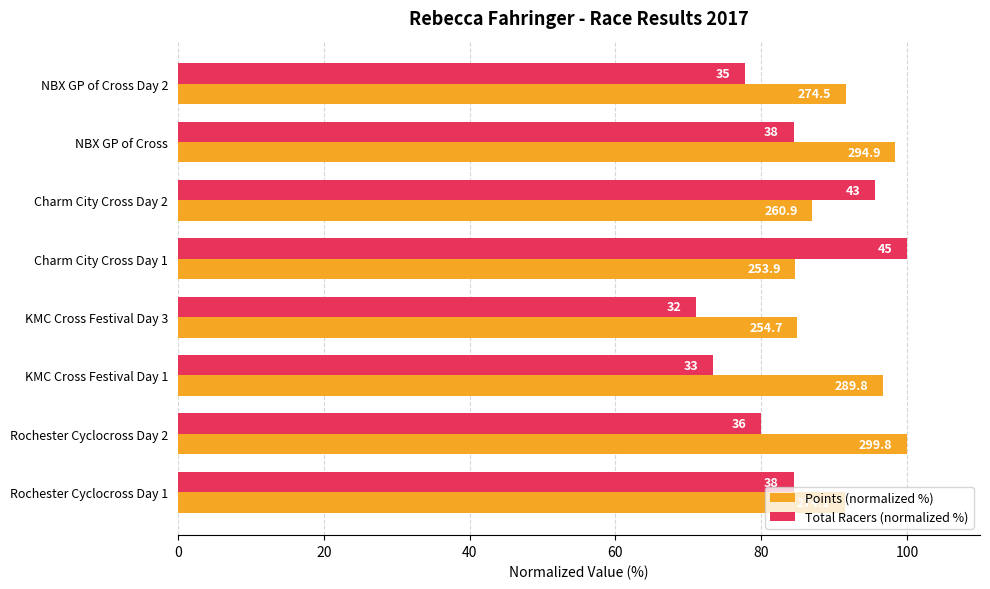

What are all the series names shown in the legend?

Points (normalized %), Total Racers (normalized %)